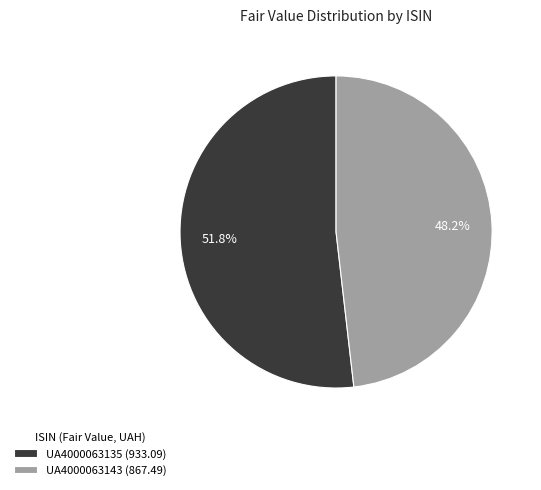

Is it true that UA4000063143 is 42% of the pie?

False